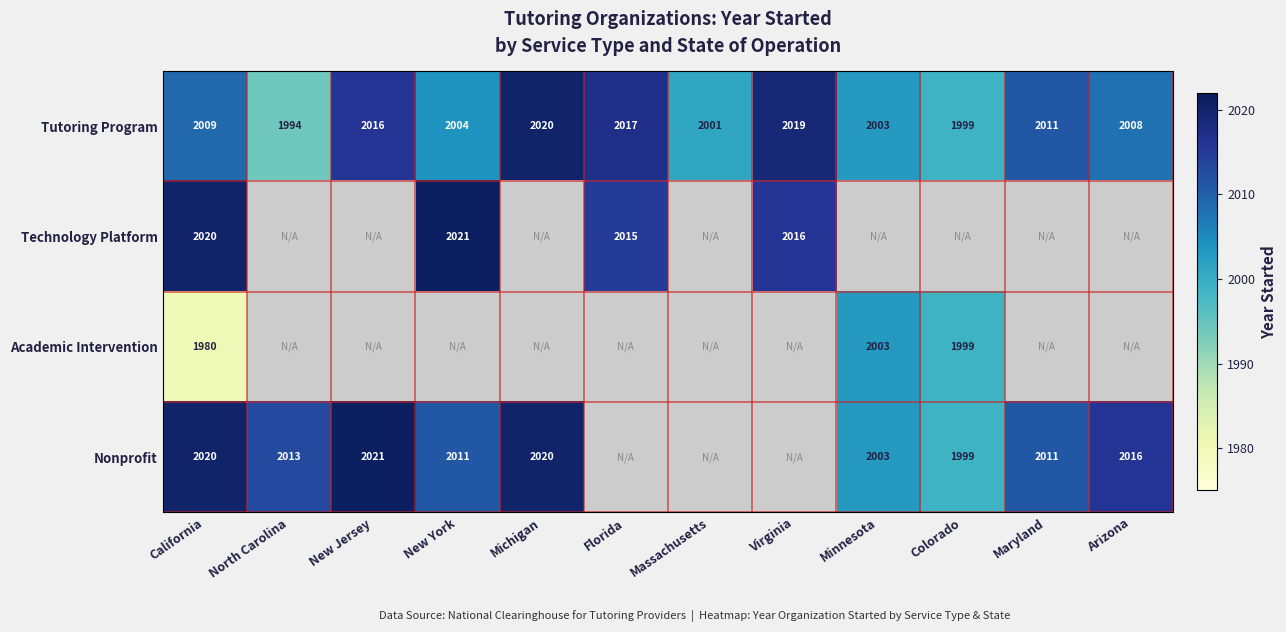

At which label is Tutoring Program closest to 2007?

Arizona